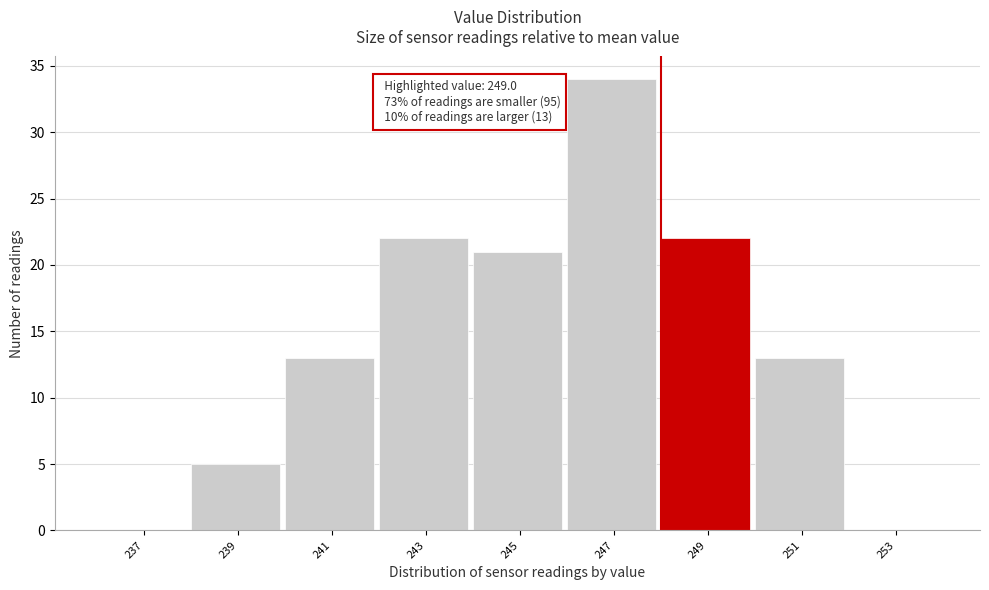

Reading right to left, extract all data points from this chart.

253=0	251=13	249=22	247=34	245=21	243=22	241=13	239=5	237=0